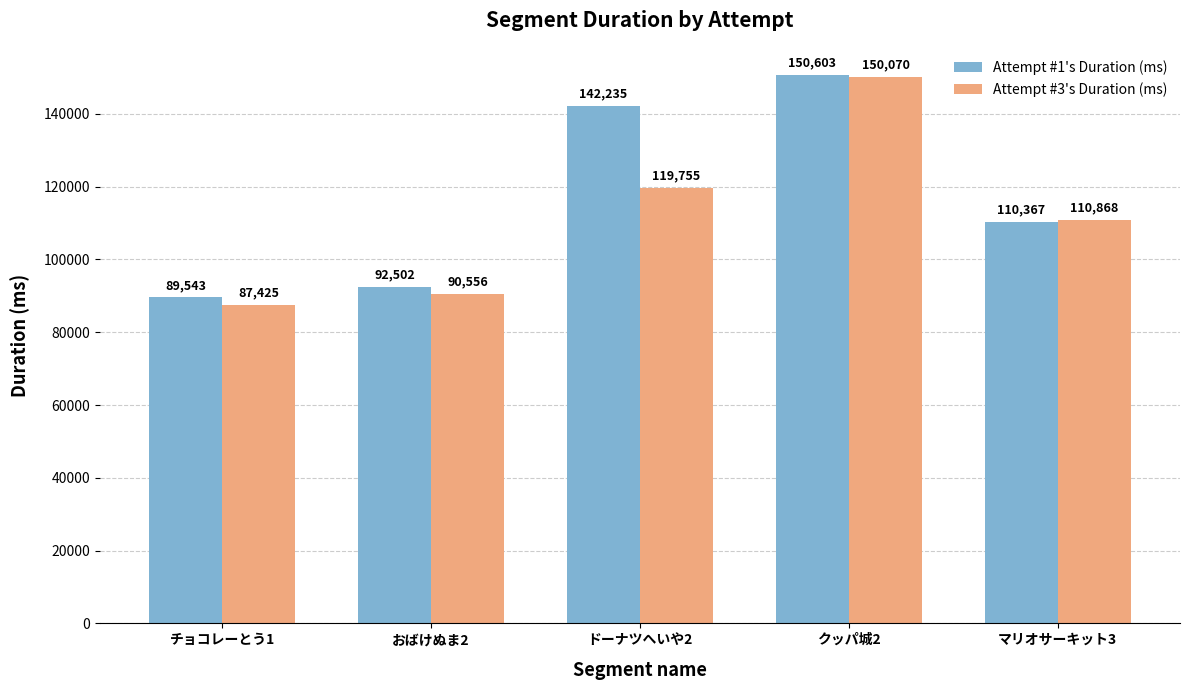

Which label corresponds to the largest value in the chart?

クッパ城2